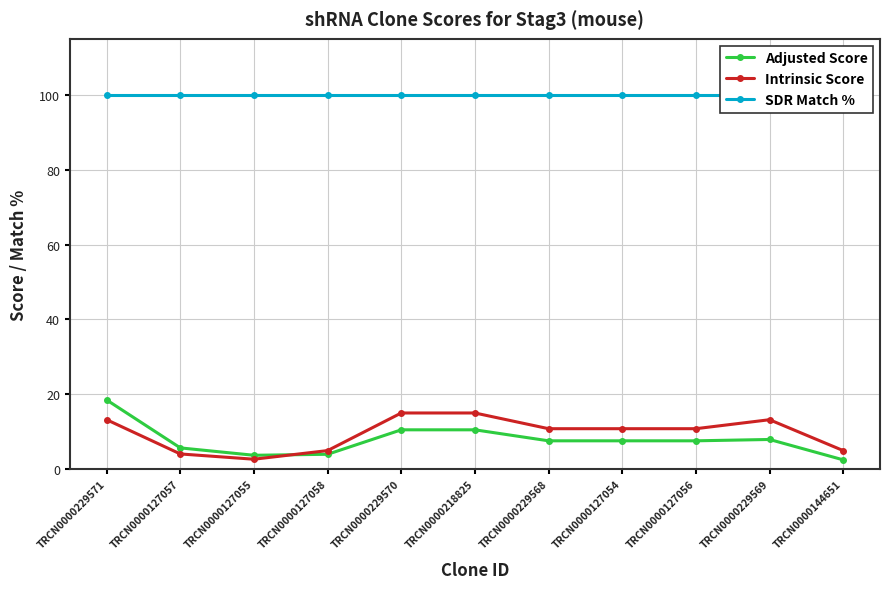

Reading right to left, list all the values displayed in this chart.

Adjusted Score: 2.5	7.9	7.6	7.6	7.6	10.5	10.5	4.0	3.7	5.7	18.5
Intrinsic Score: 5.0	13.2	10.8	10.8	10.8	15.0	15.0	5.0	2.6	4.0	13.2
SDR Match %: 100.0	100.0	100.0	100.0	100.0	100.0	100.0	100.0	100.0	100.0	100.0